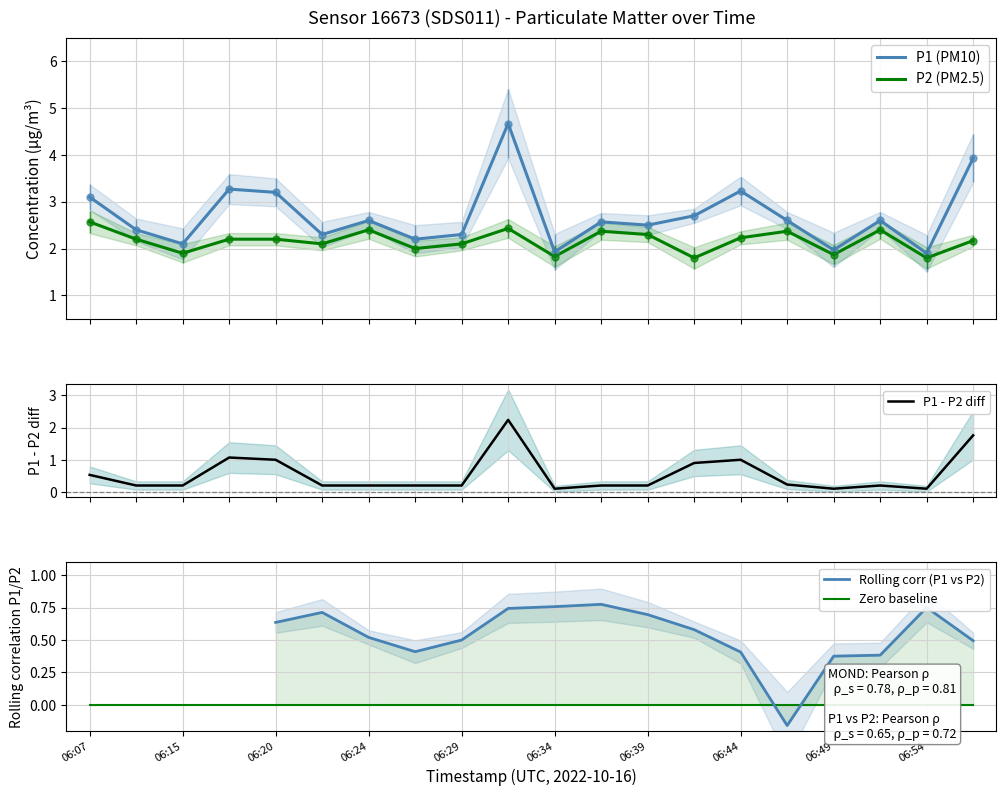

How many data points does each series have?

20